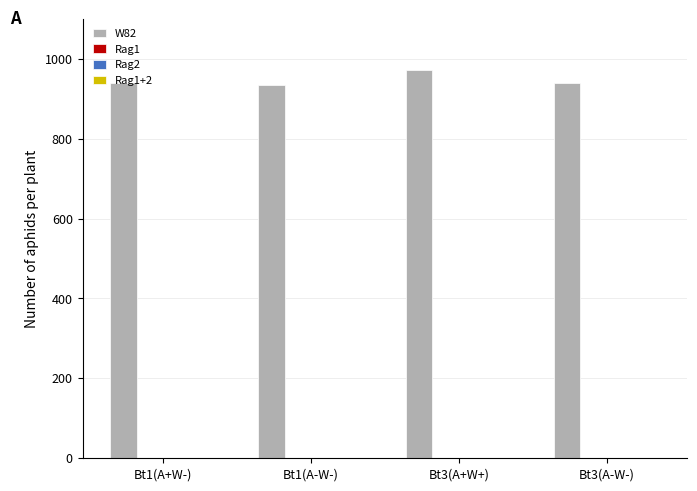

Which series has the largest range (max minus min)?

W82